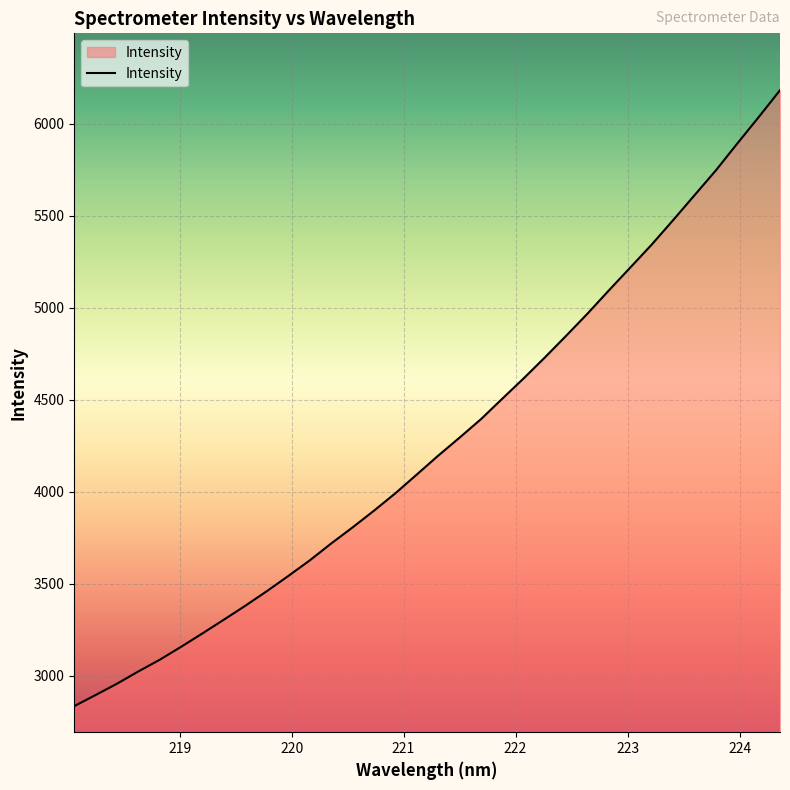

What is the difference between the maximum and minimum values?

3346.7